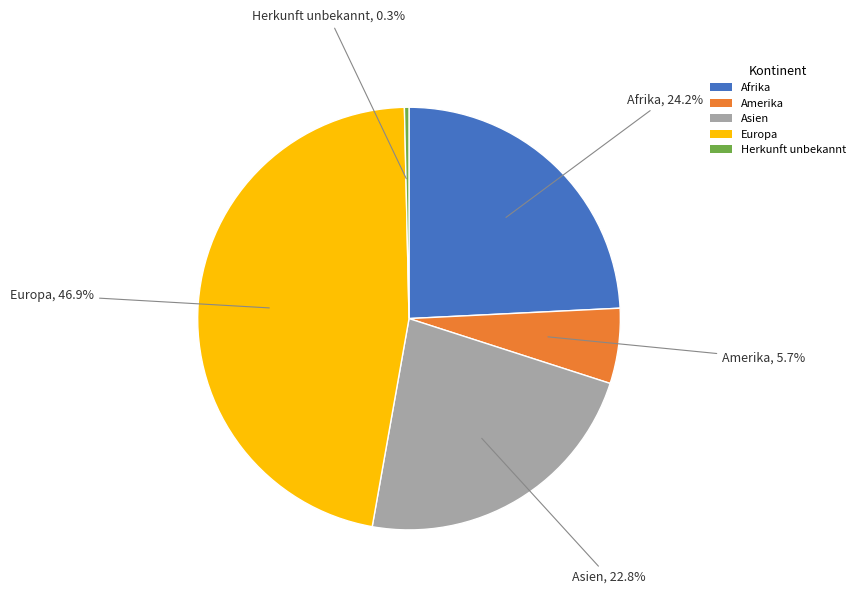

Between Afrika and Europa, which is larger?

Europa